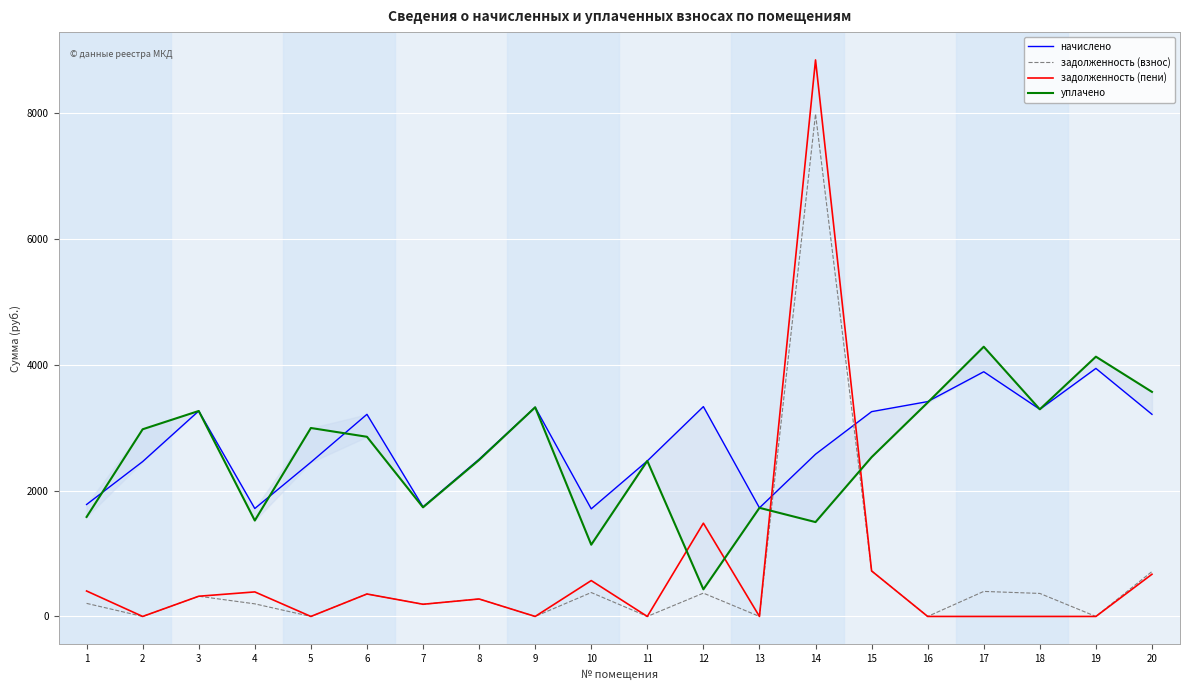

What is the total value across all series at 20?

8167.1